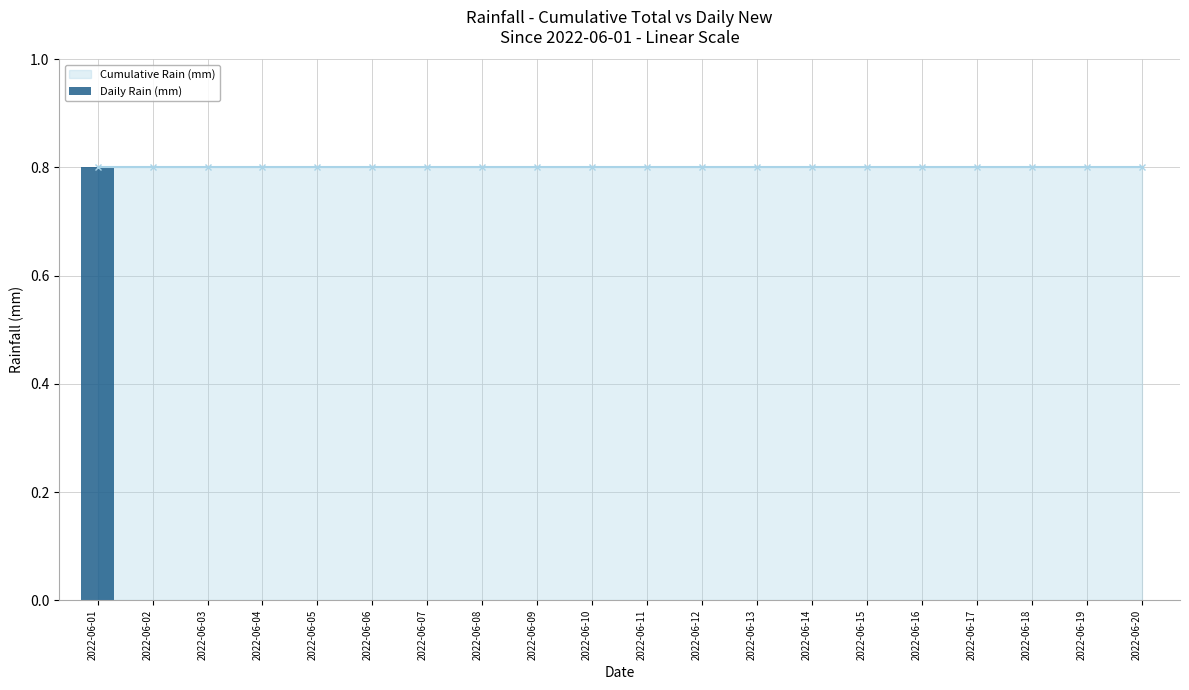

The chart shows a value of 0.3 at 2022-06-16. True or false?

False